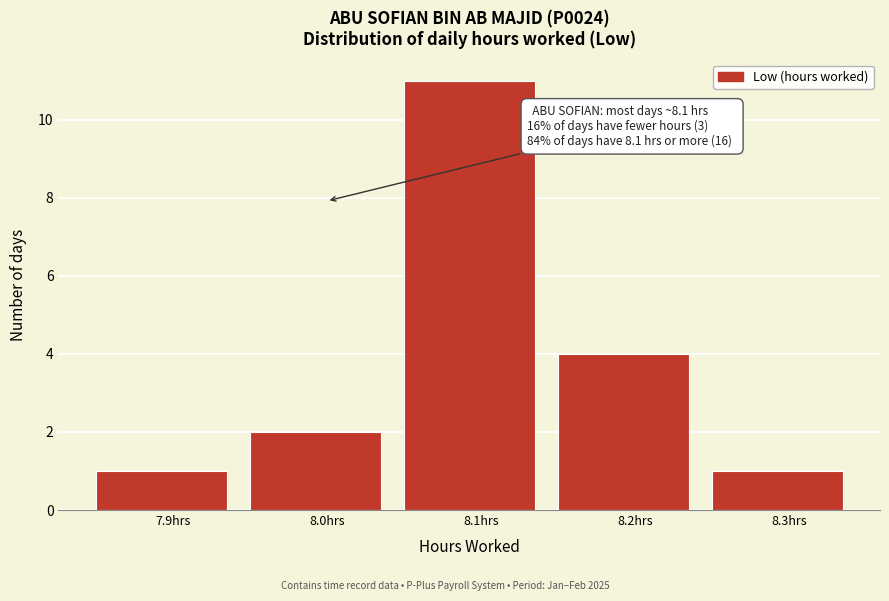

Reading left to right, what are all the values shown in this chart?

7.9hrs=1	8.0hrs=2	8.1hrs=11	8.2hrs=4	8.3hrs=1